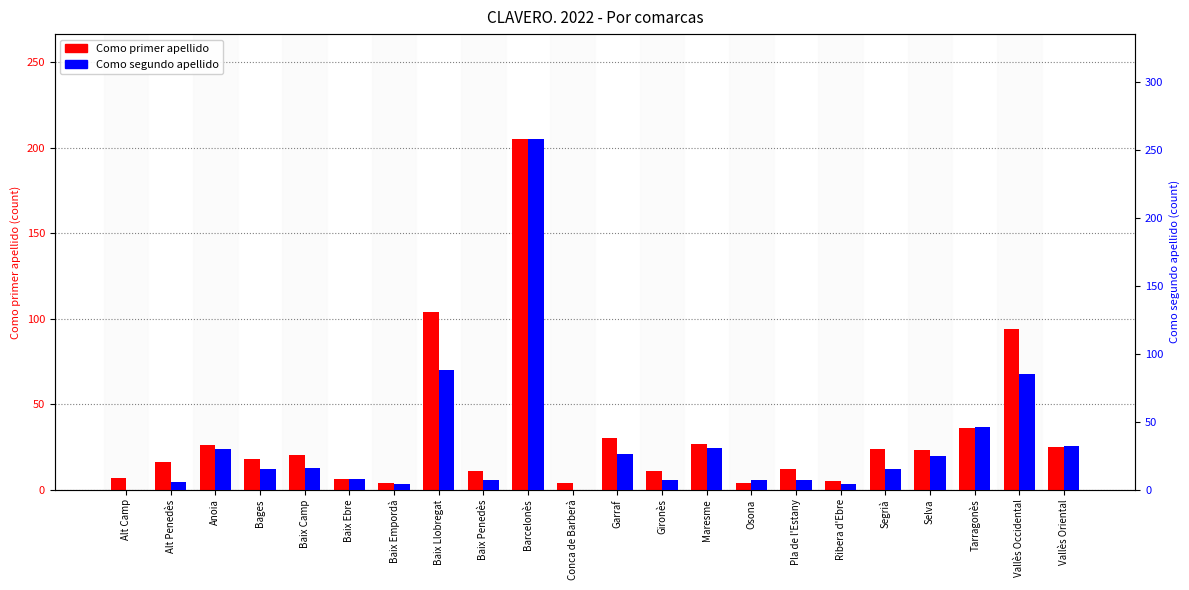

What is the difference between the Como primer apellido values at Maresme and Pla de l'Estany?

15